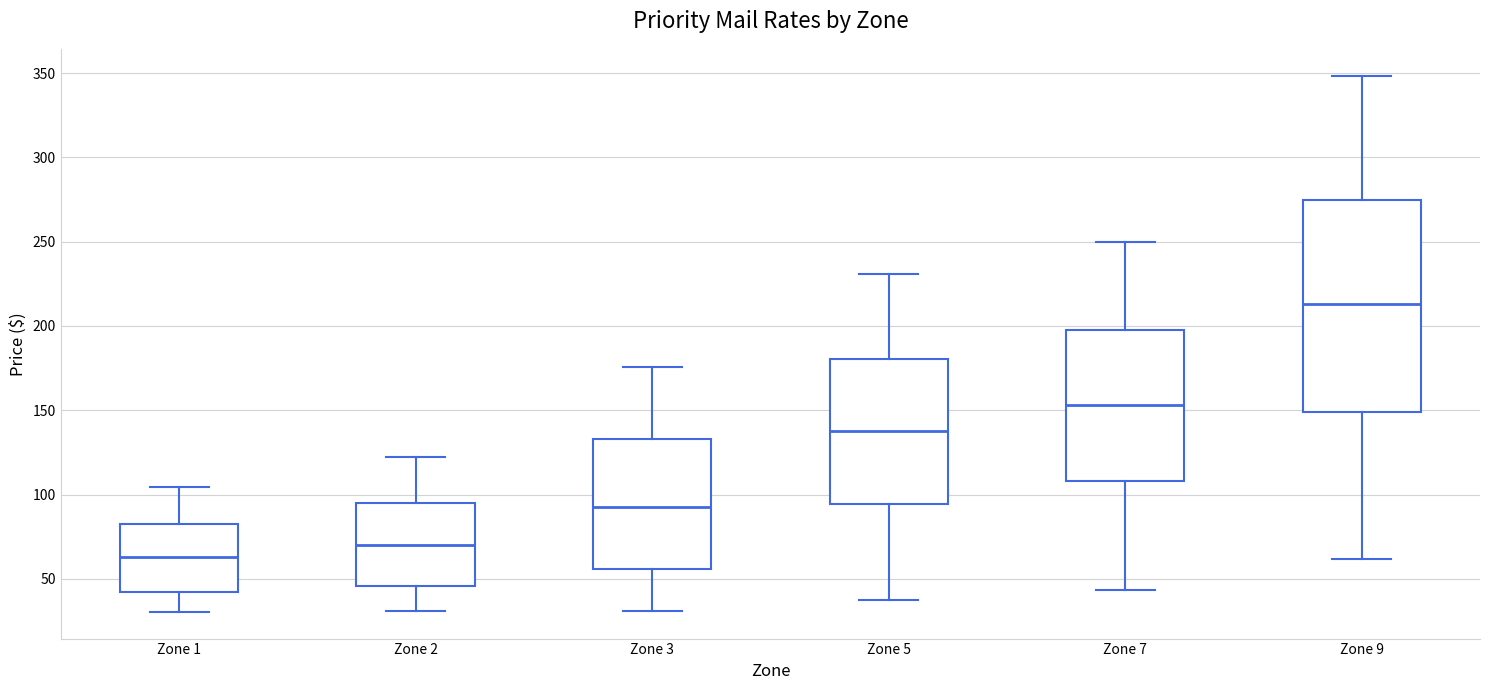

Reading left to right, transcribe this box plot: for each box, give where its median line is, the range the box spans, and where its two whiskers end, as read against the y-axis. The values are not printed on the chart, so give them approximately, as read against the axis.

Zone 1: median 65, box 40 to 85, whiskers 30 to 105
Zone 2: median 70, box 45 to 95, whiskers 30 to 120
Zone 3: median 95, box 55 to 135, whiskers 30 to 175
Zone 5: median 135, box 95 to 180, whiskers 40 to 230
Zone 7: median 155, box 110 to 195, whiskers 45 to 250
Zone 9: median 215, box 150 to 275, whiskers 60 to 350